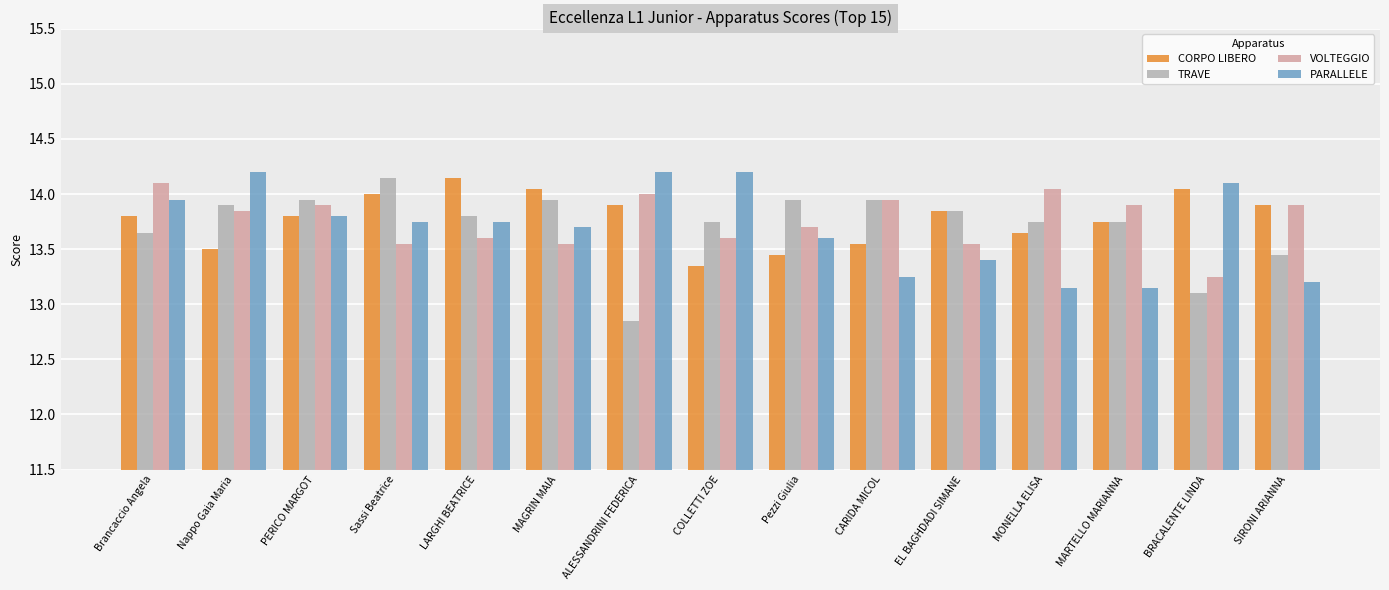

What is the label of the 15th bar from the right?

Brancaccio Angela